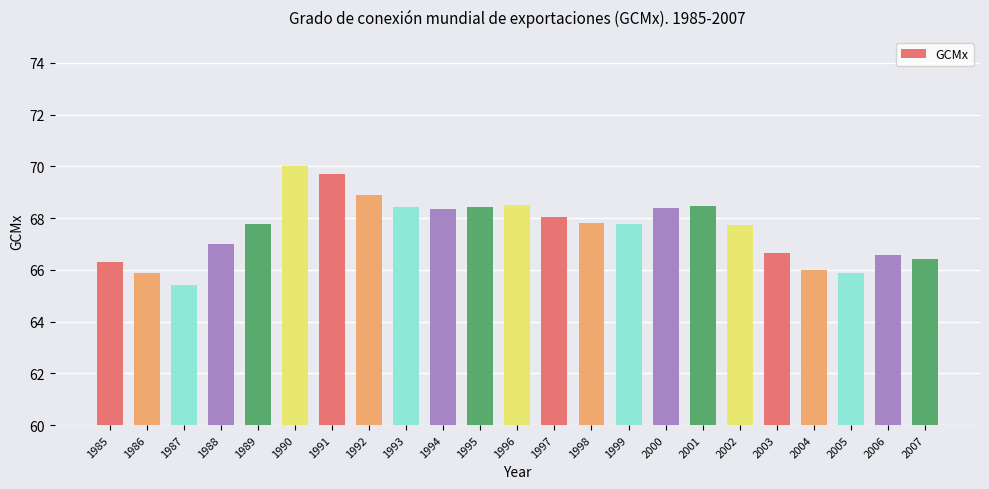

The chart shows a value of 66.6 at 2006. True or false?

True